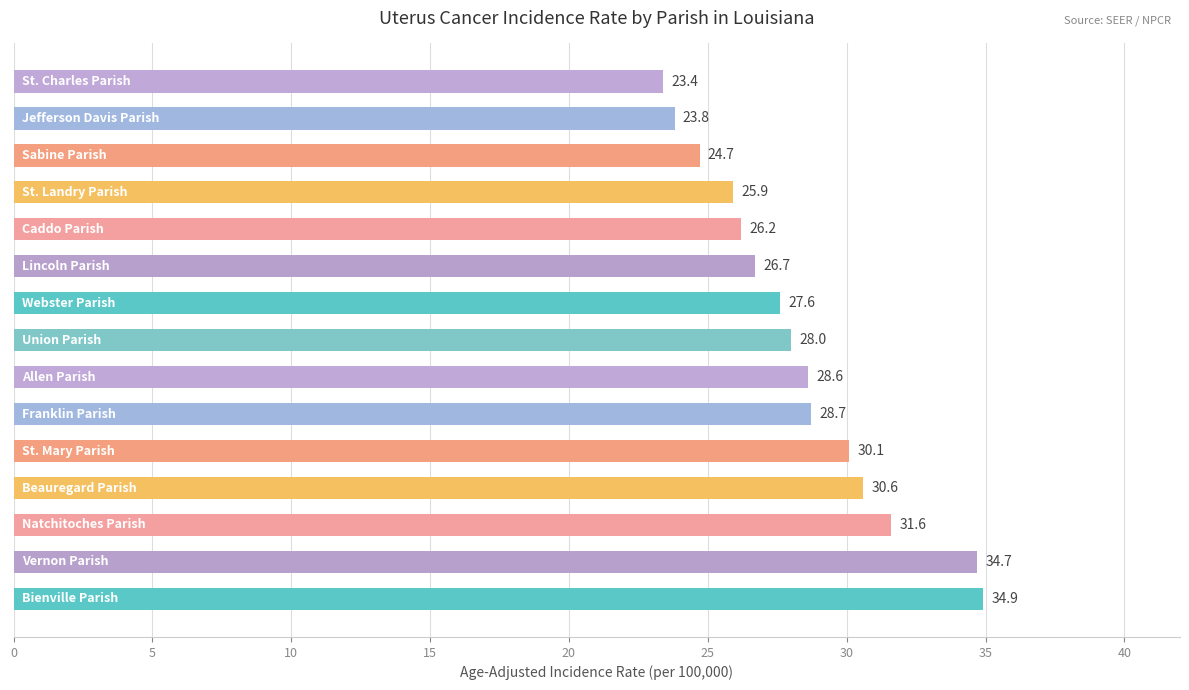

What is the average value?

28.4